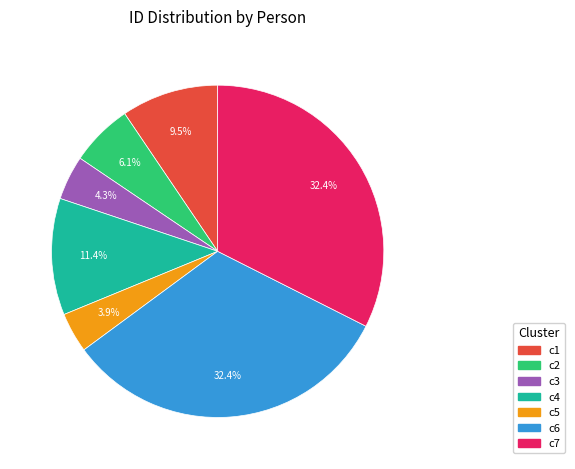

Does any single category account for the majority?

No